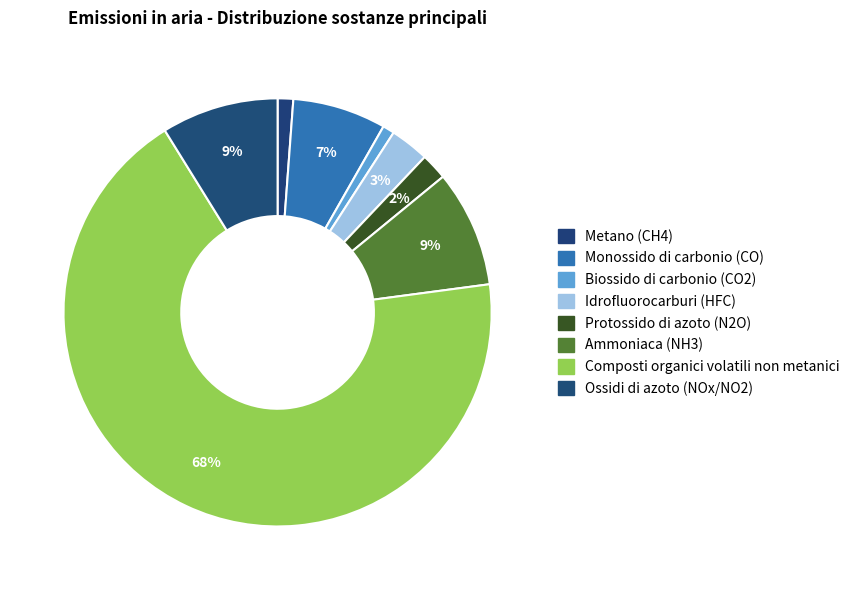

Which category accounts for the majority?

Composti organici volatili non metanici